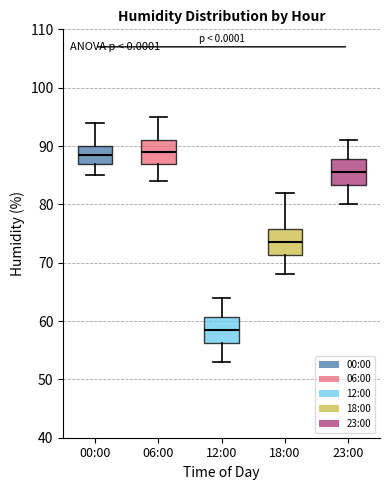

Reading left to right, transcribe this box plot: for each box, give where its median line is, the range the box spans, and where its two whiskers end, as read against the y-axis. The values are not printed on the chart, so give them approximately, as read against the axis.

00:00: median 89, box 87 to 90, whiskers 85 to 94
06:00: median 89, box 87 to 91, whiskers 84 to 95
12:00: median 59, box 56 to 61, whiskers 53 to 64
18:00: median 74, box 71 to 76, whiskers 68 to 82
23:00: median 86, box 83 to 88, whiskers 80 to 91